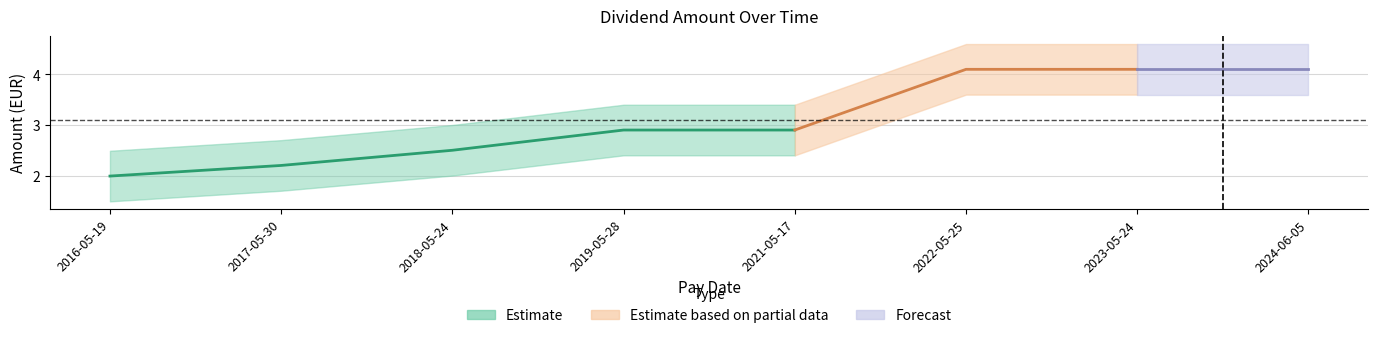

What is the label of the 1st point from the left?

2016-05-19